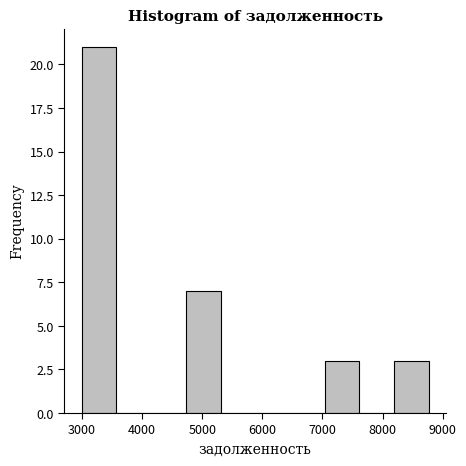

What is the height of the bar covering 4700 to 5300 on the x-axis? Neither the bar edges nor the heights are printed on the chart, so give them approximately, as read against the axes.

7